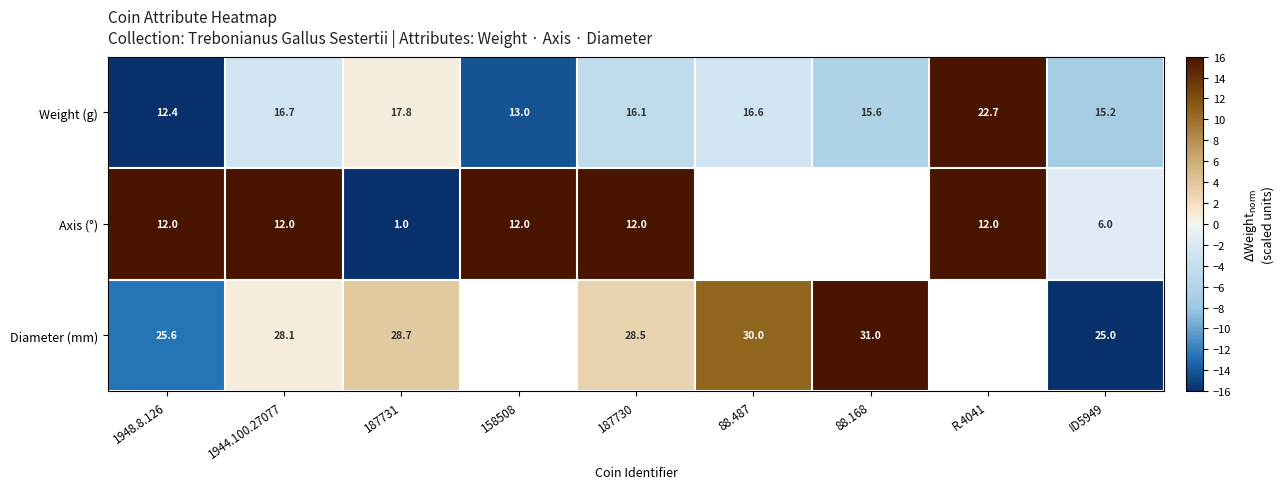

What is the lowest value of the Weight (g) series?

12.4